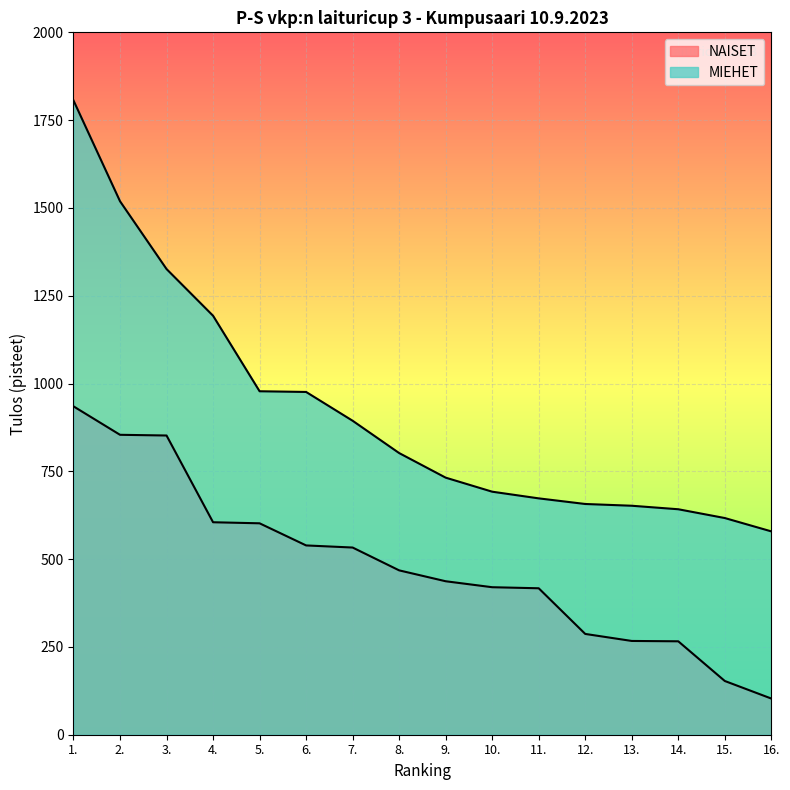

Read the NAISET value at 14..

266